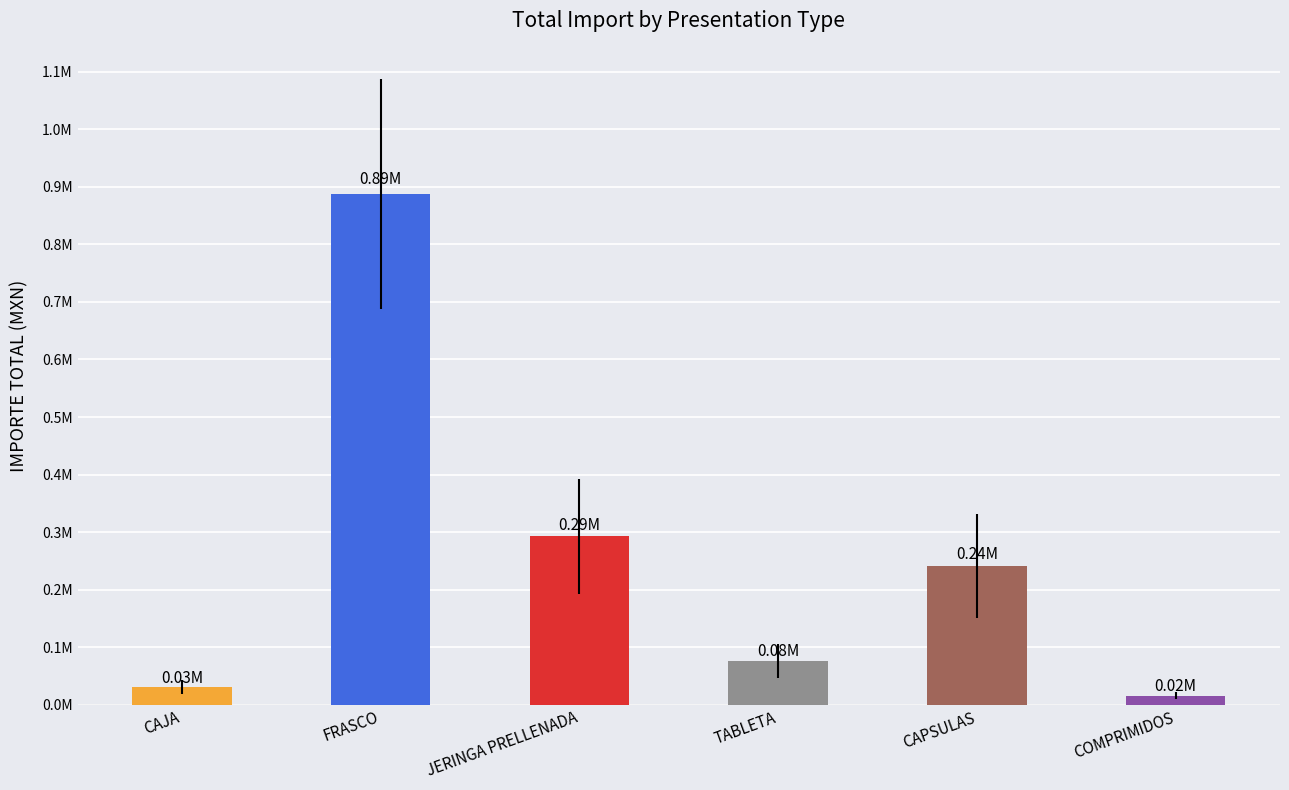

Does the chart contain stacked bars?

No